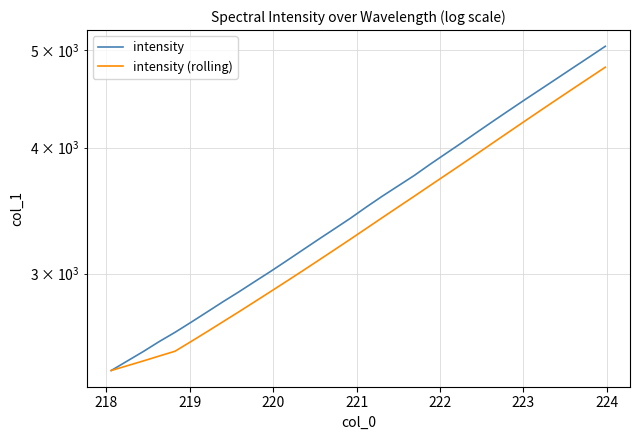

At how many categories does at least one series exceed 3543?

15